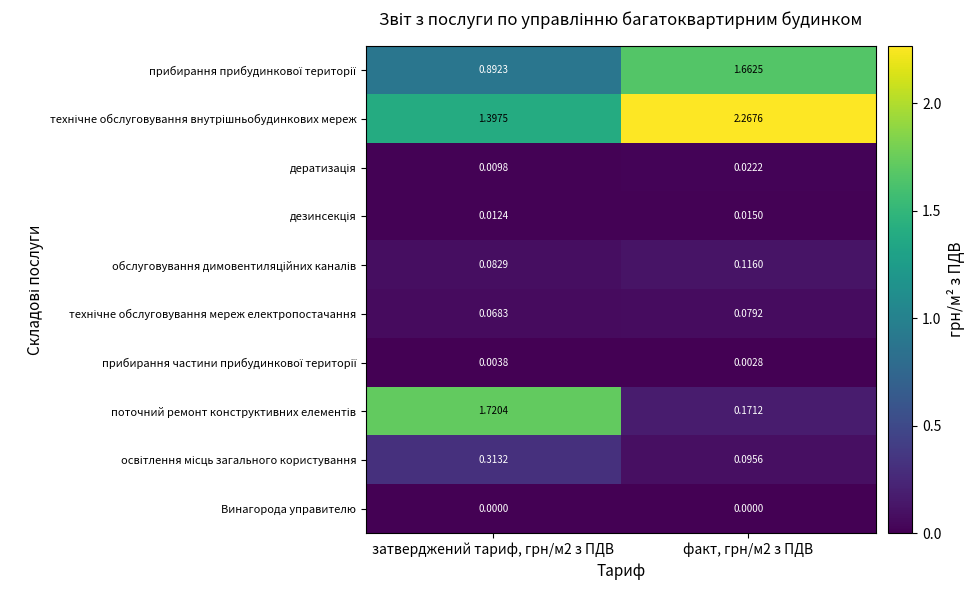

Count the number of data series in this chart.

10